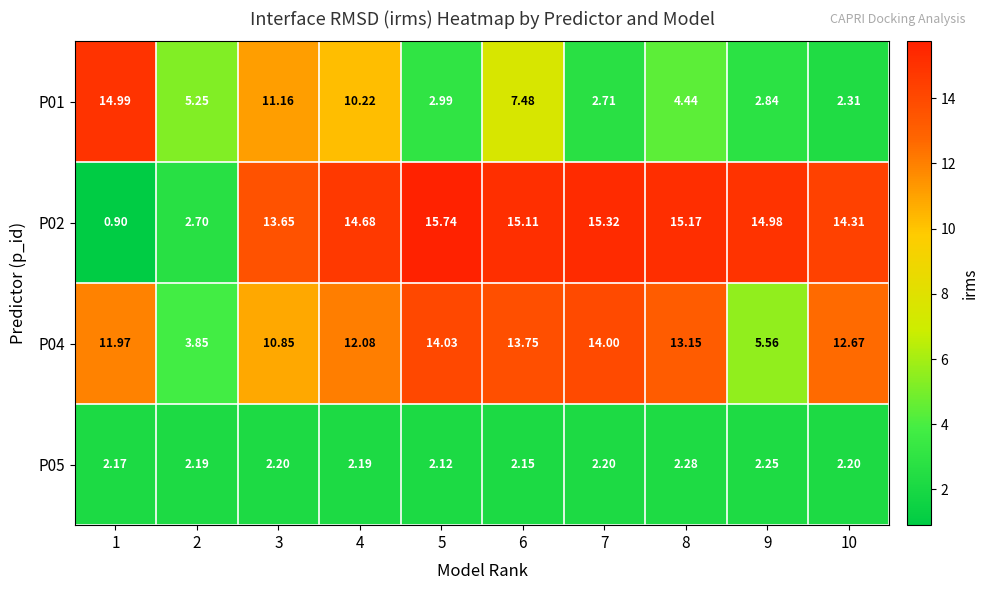

Which label corresponds to the largest value in the chart?

5